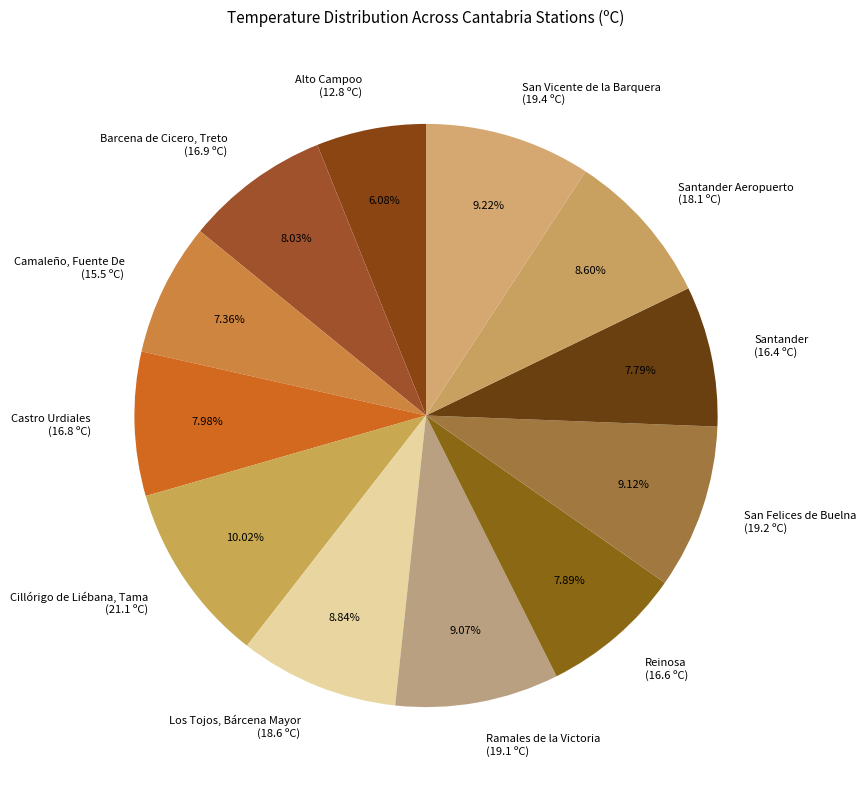

How many slices are in this pie chart?

12